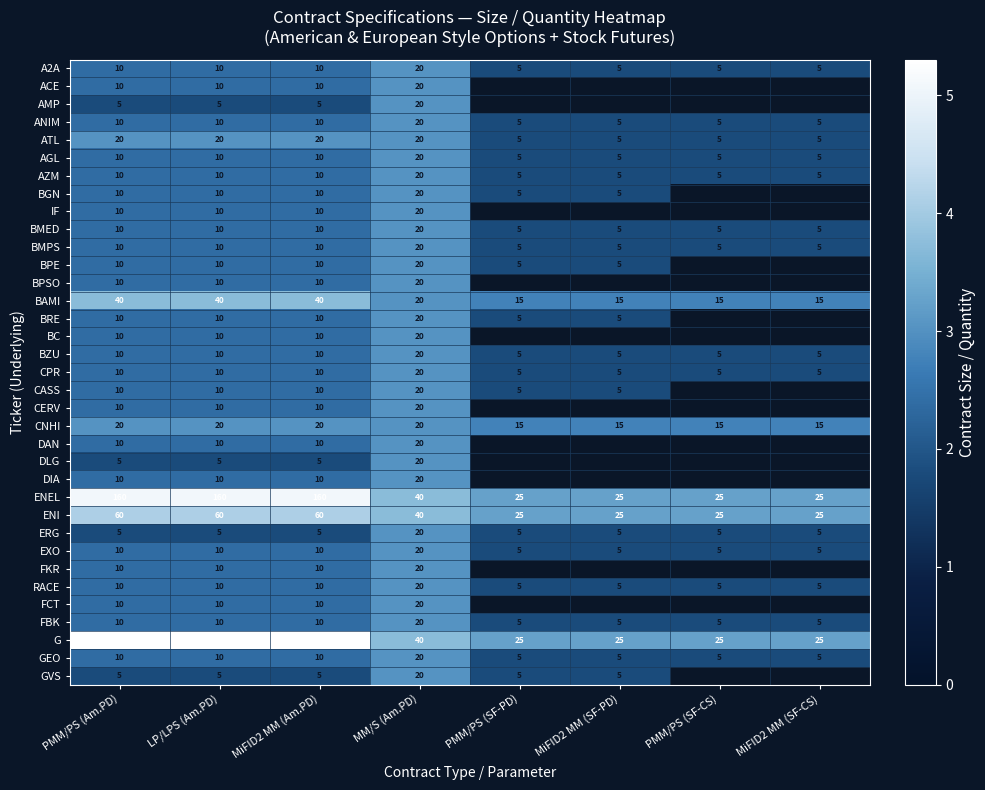

At which label does AZM reach its peak?

MM/S (Am.PD)